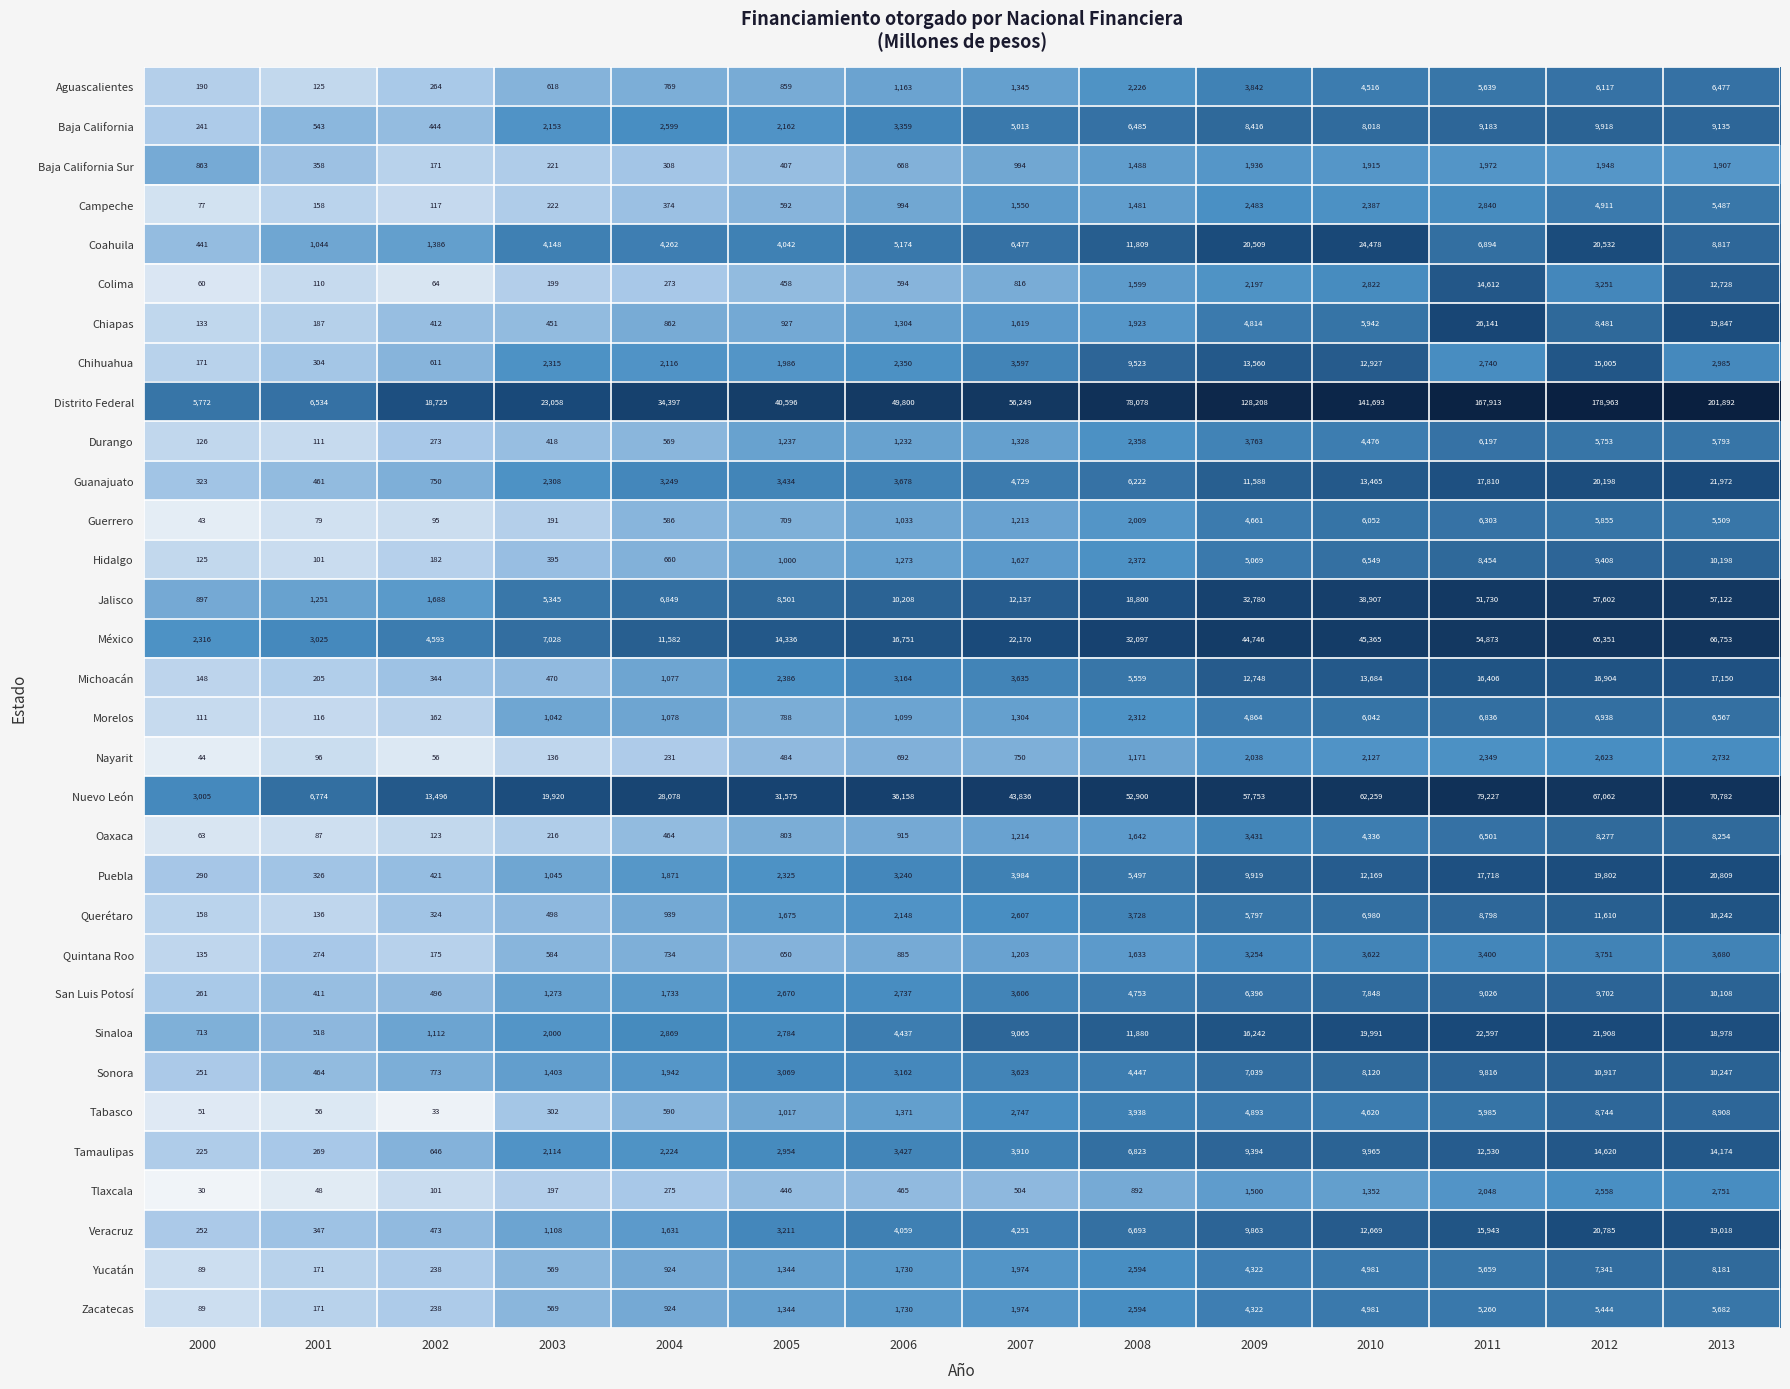

Is it true that Nuevo León equals 18112 at 2006?

False